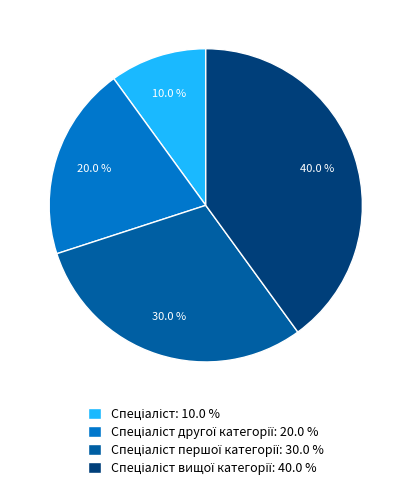

Does any single category account for the majority?

No